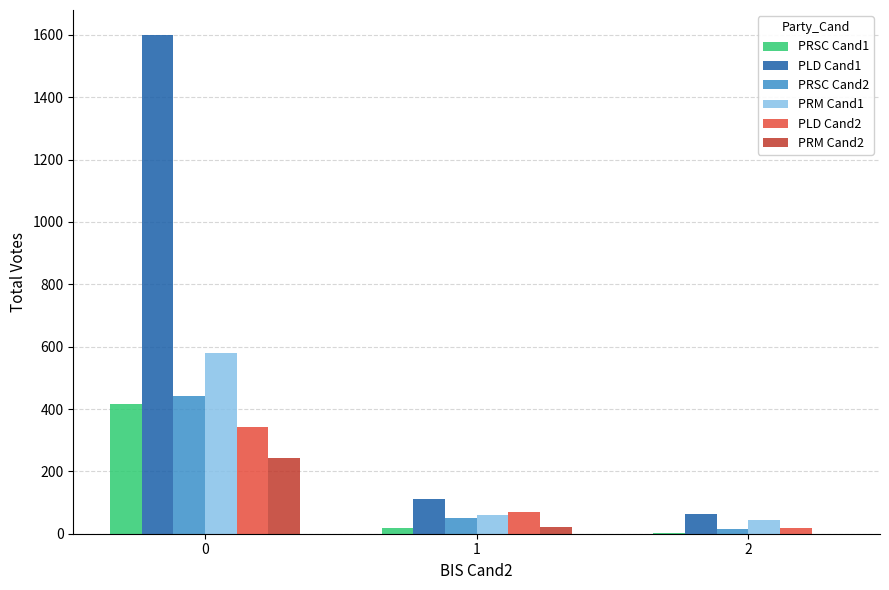

What are all the series names shown in the legend?

PRSC Cand1, PLD Cand1, PRSC Cand2, PRM Cand1, PLD Cand2, PRM Cand2